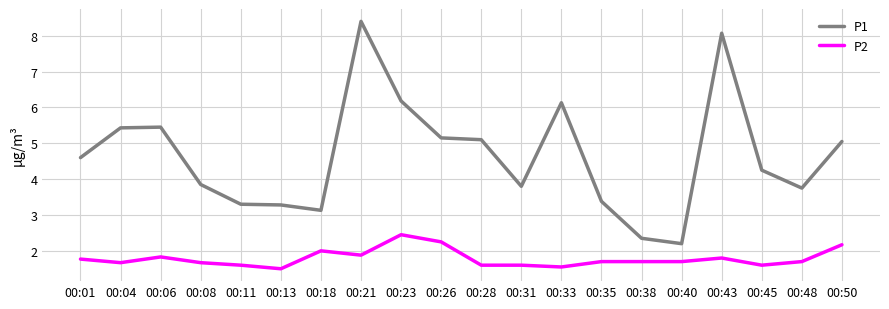

Does the chart display data point markers on the line(s)?

No